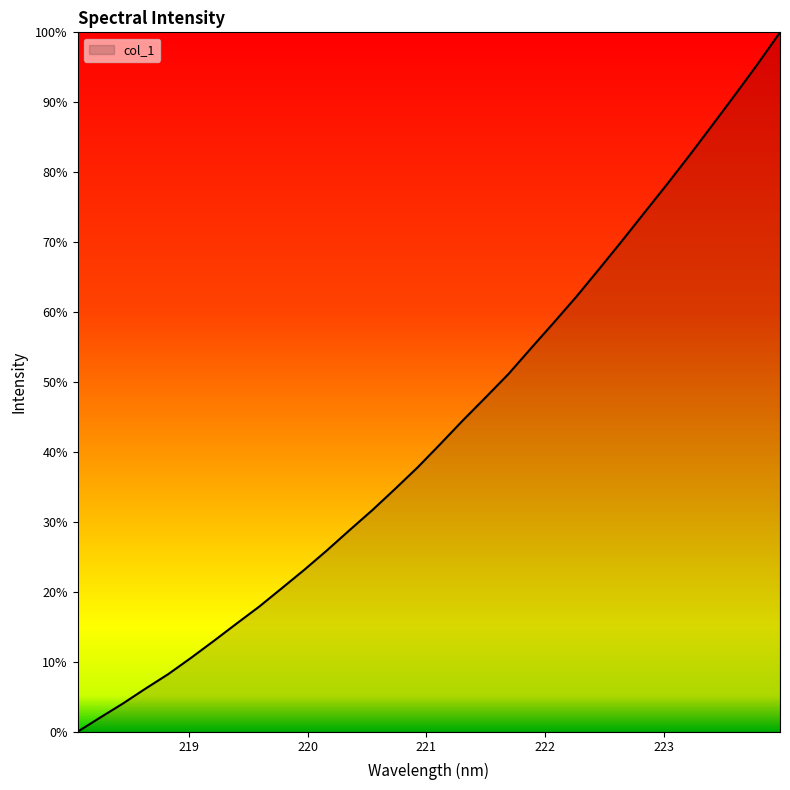

What is the sum of all values?

1384.2